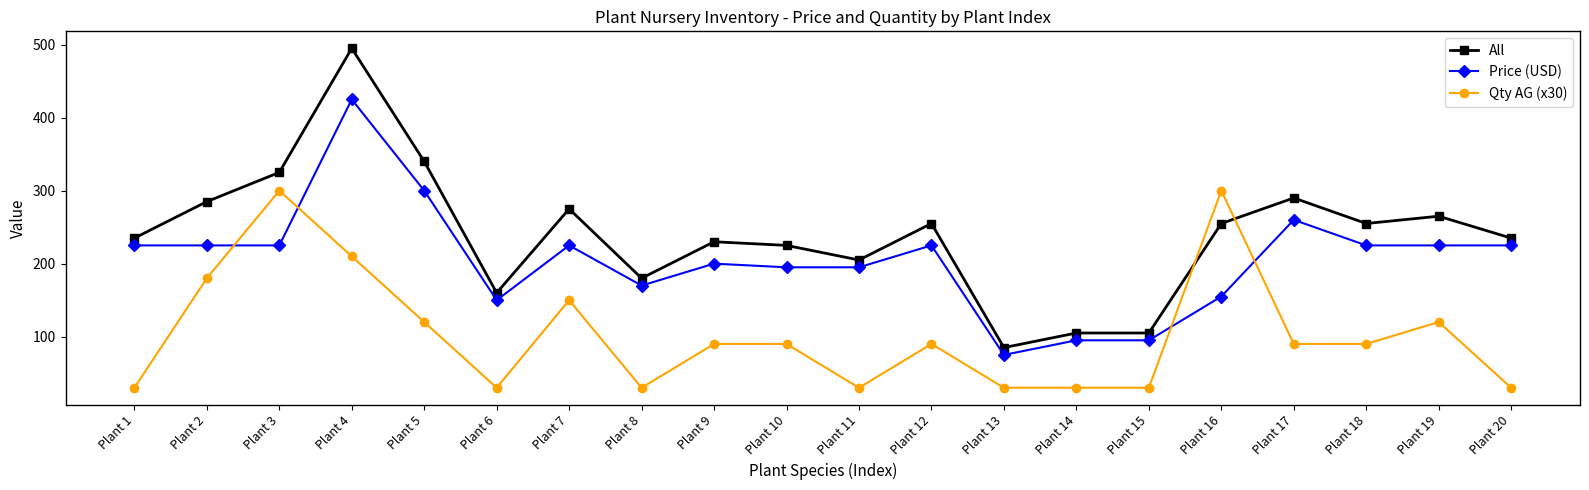

What is the value of the All point at the 16th from the left?

255